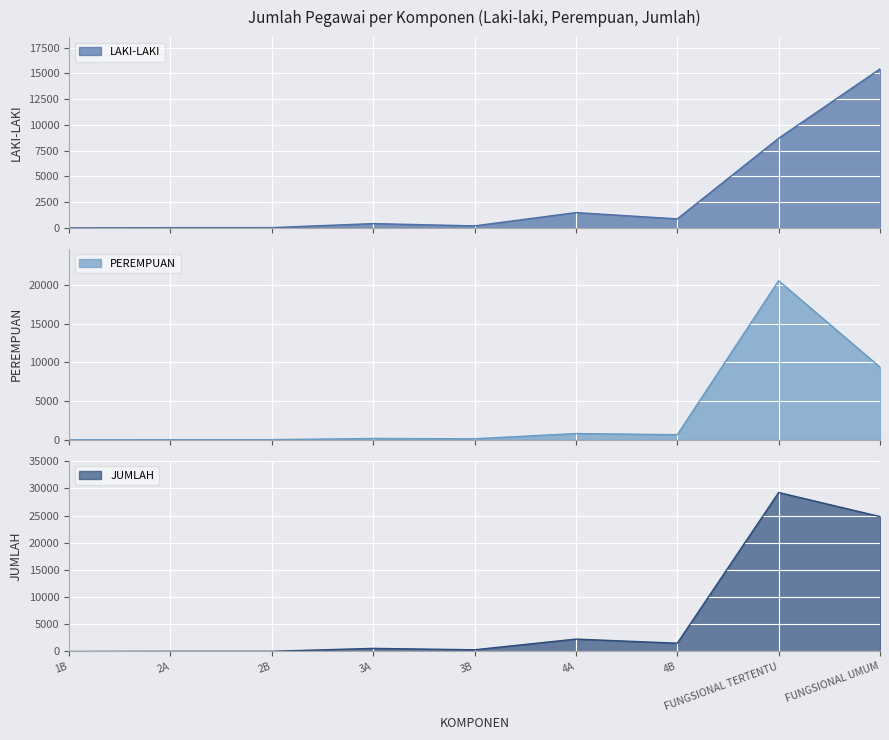

What is the total value across all series at 2A?

68